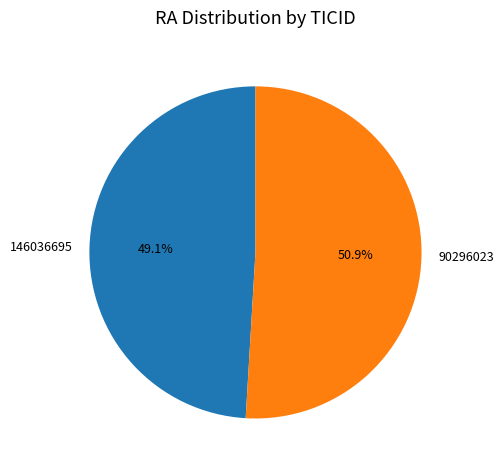

The 90296023 slice represents 57% of the pie. True or false?

False